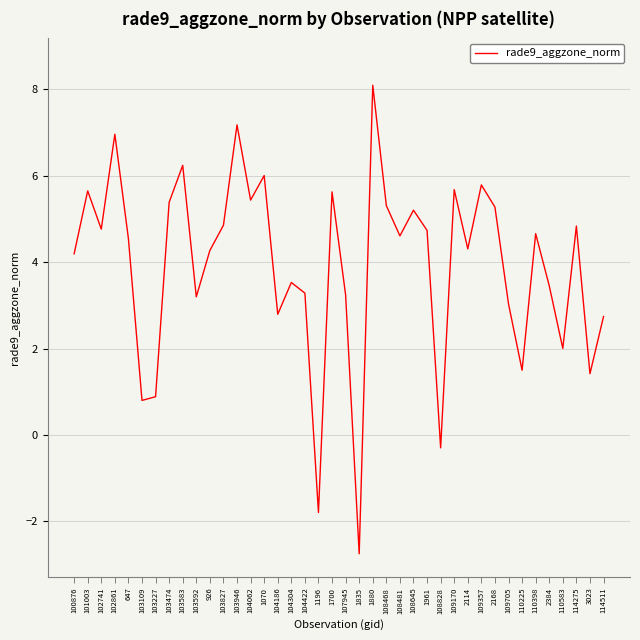

What is the difference between the maximum and minimum values?

10.8